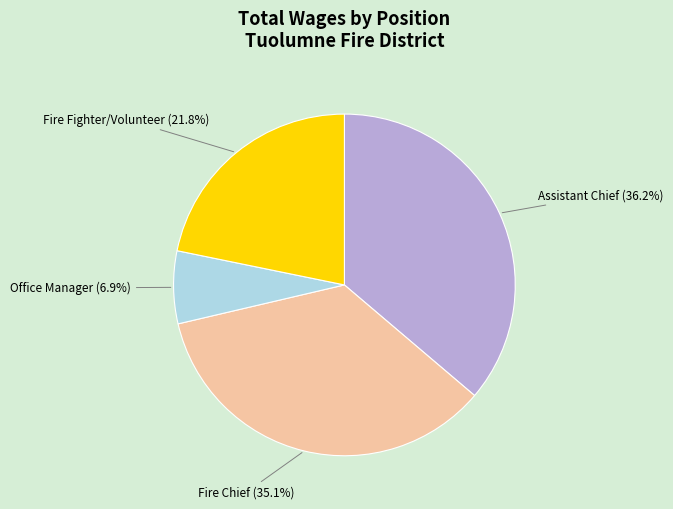

Does any single category account for the majority?

No